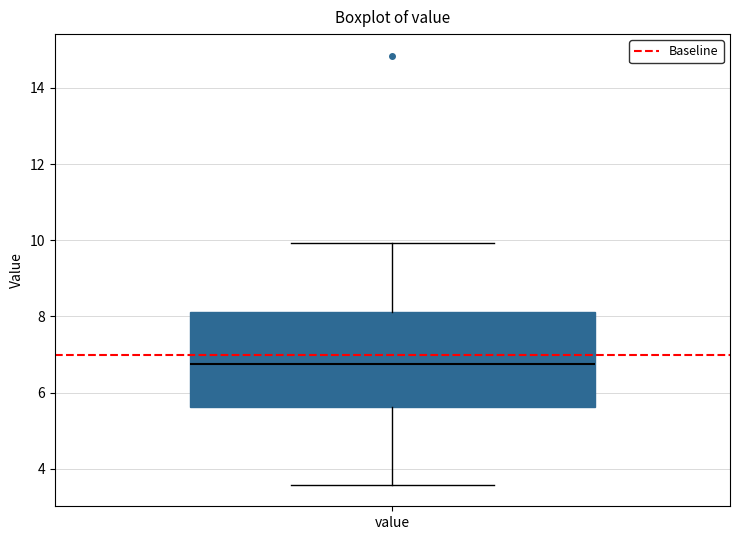

Where does the median line of the box for value sit on the y-axis? The values are not printed on the chart, so give them approximately, as read against the axis.

6.8